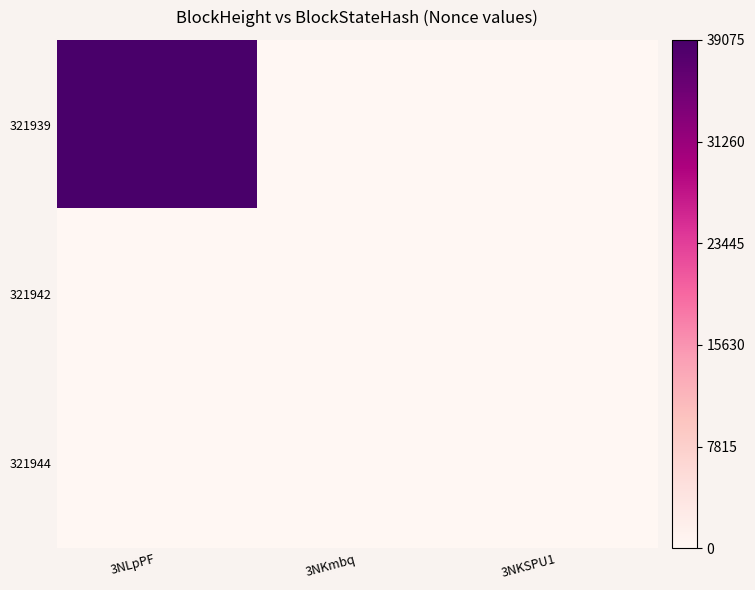

How many categories are shown in the chart?

3